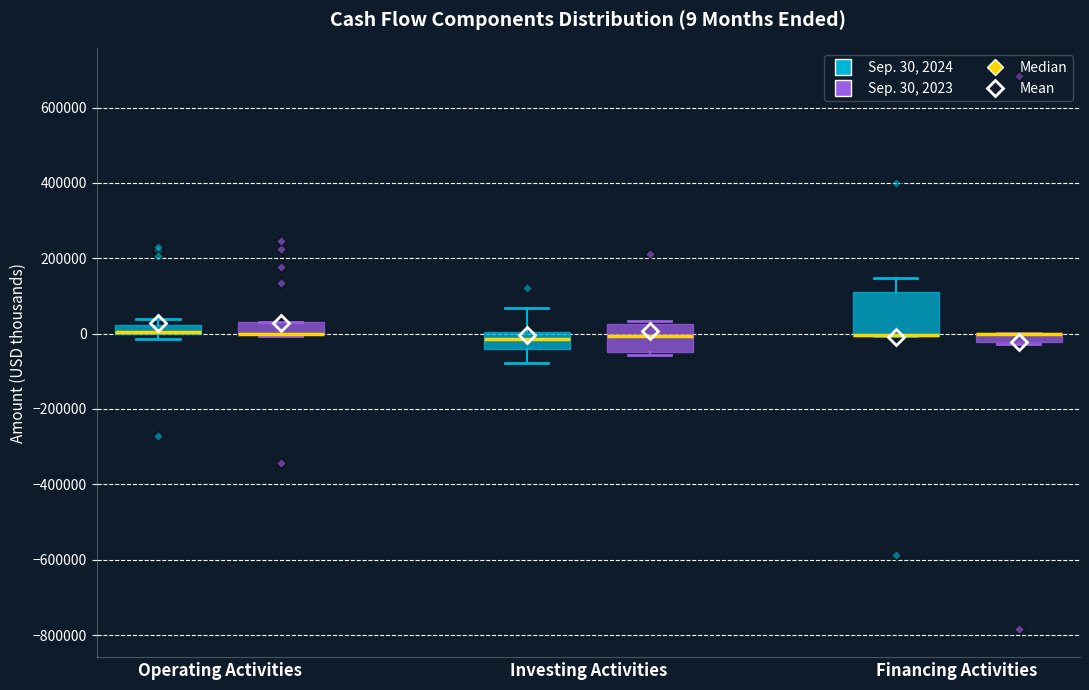

Comparing the boxes themselves (not the whiskers), which one is the tallest?

Financing Activities (Sep. 30, 2024)